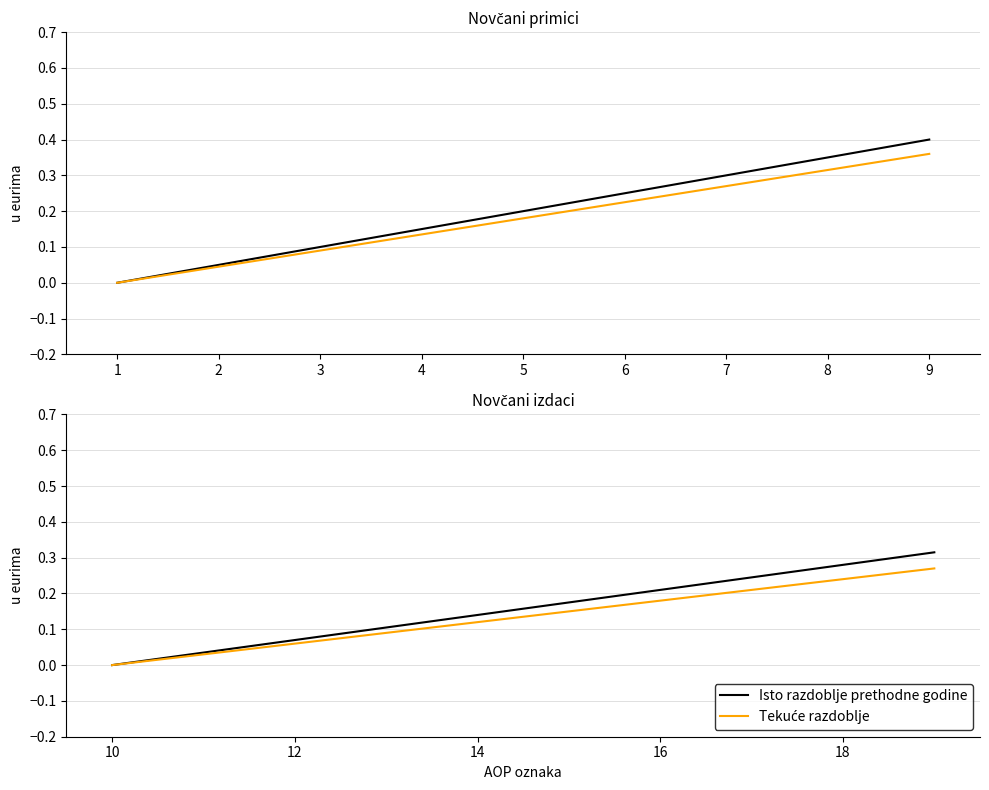

Is the value of Tekuće razdoblje at 10 greater than the value of Isto razdoblje prethodne godine at 18?

No